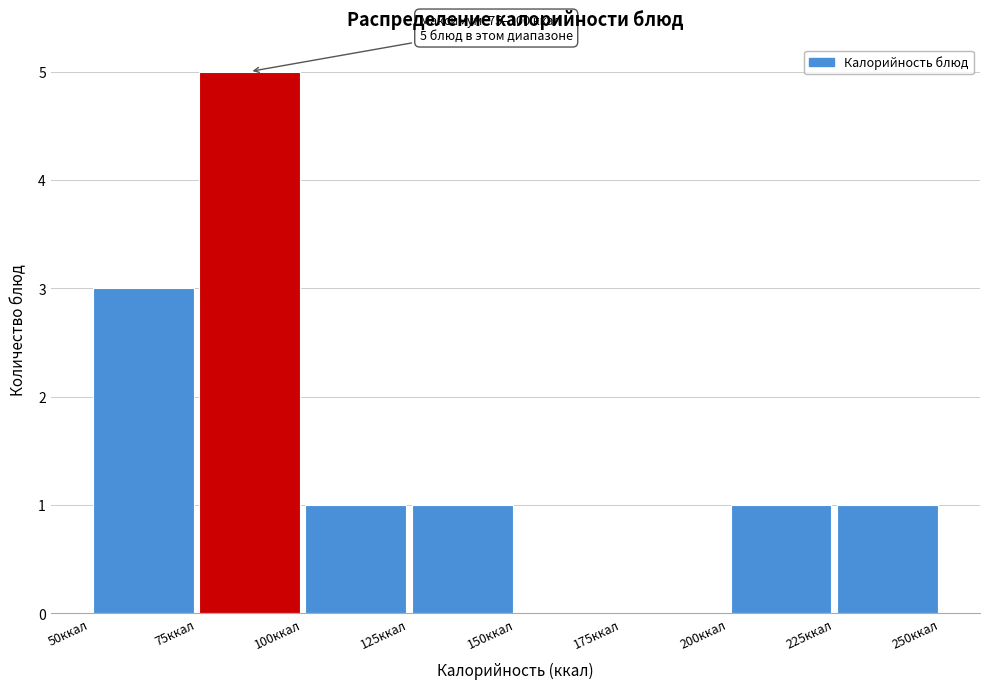

Which range on the x-axis has the tallest bar?

75 to 100